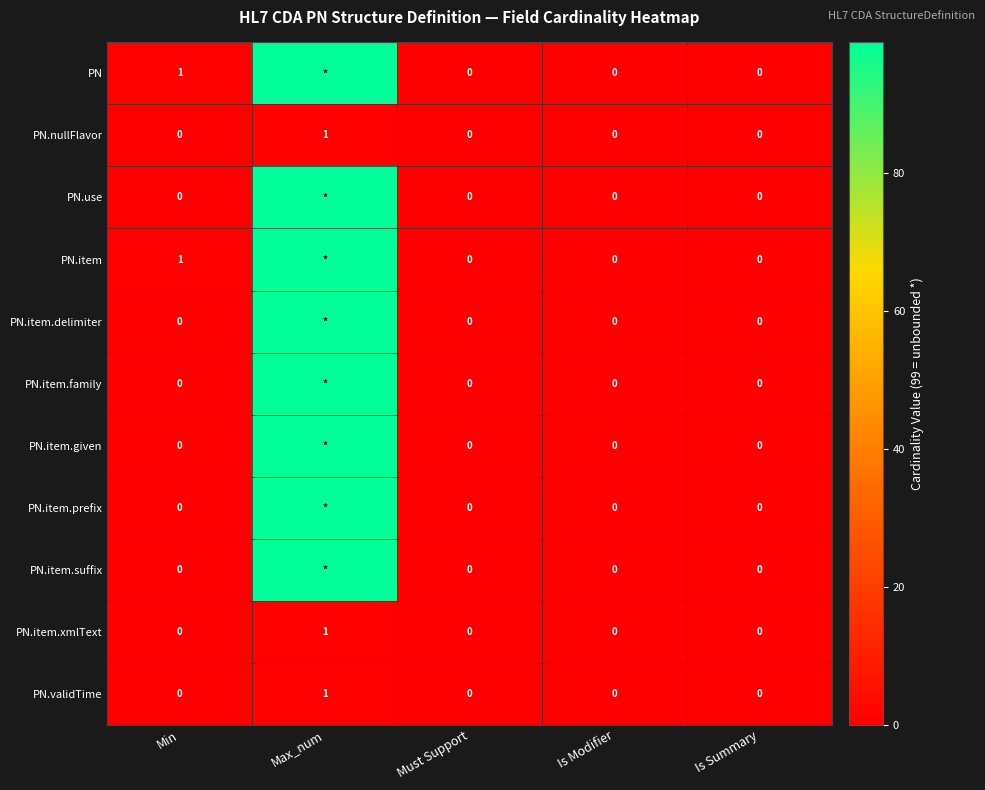

How many PN.item.xmlText values are between 0 and 1?

5